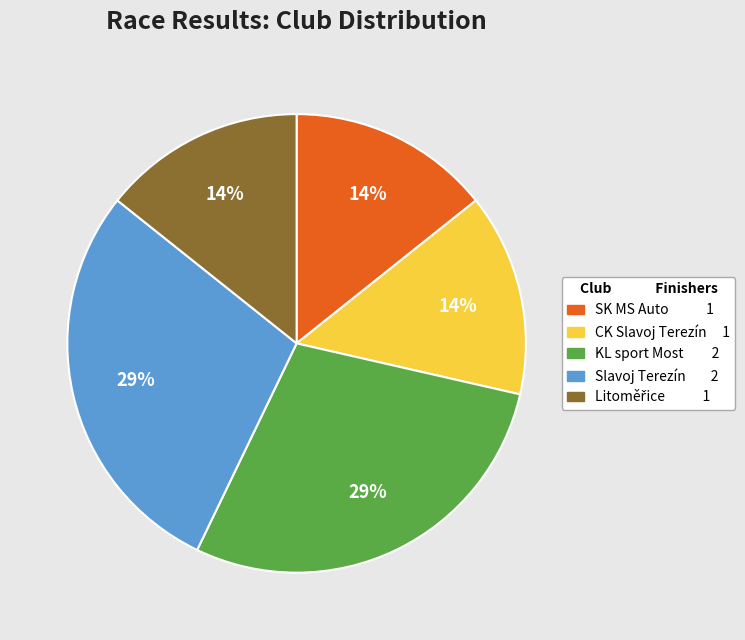

To the nearest percent, what is the combined percentage of CK Slavoj Terezín and KL sport Most?

43%